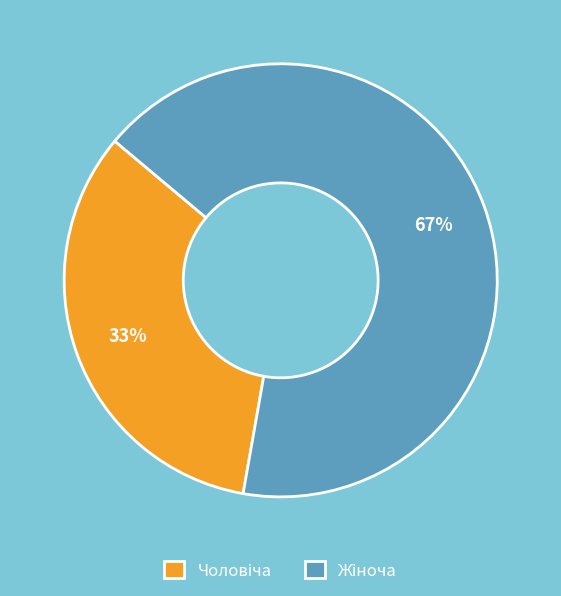

Does any single category account for the majority?

Yes